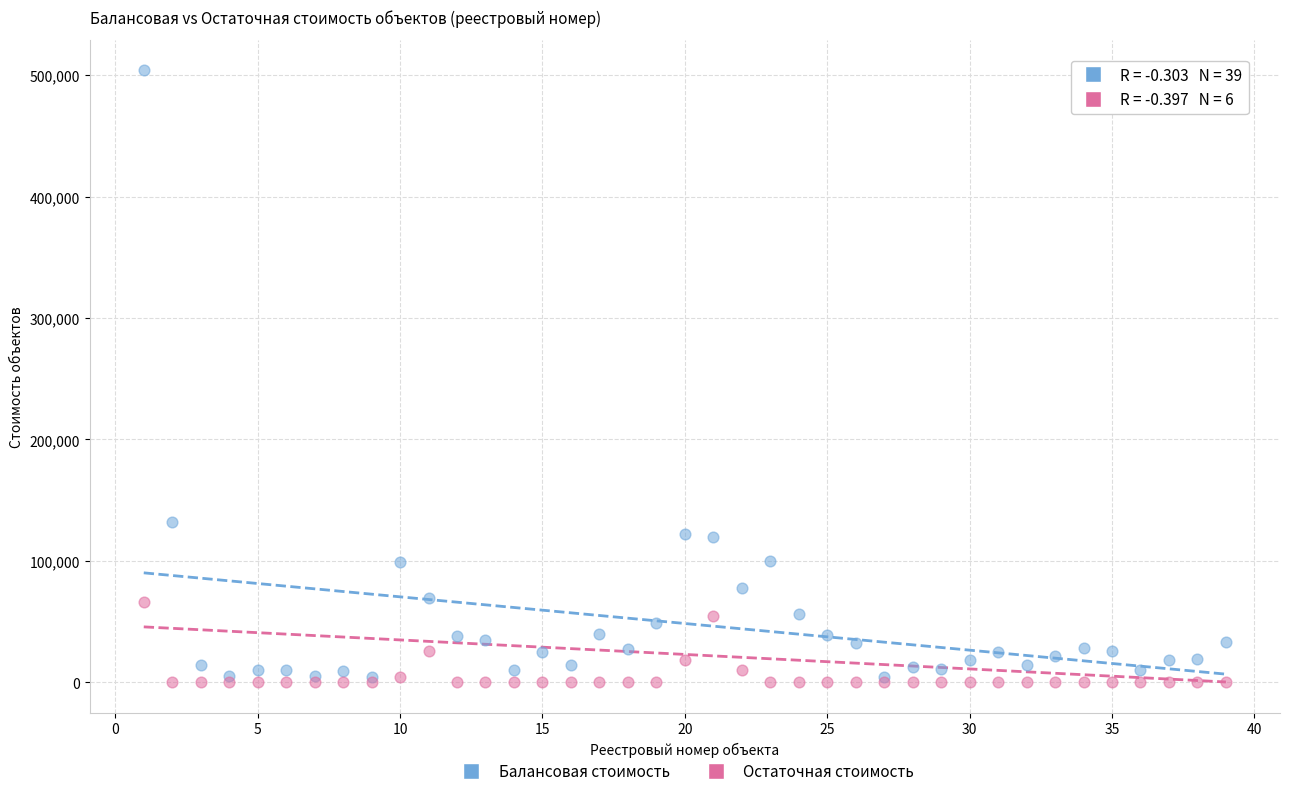

Across all series, what Y value is closest to 252166?

131742.6